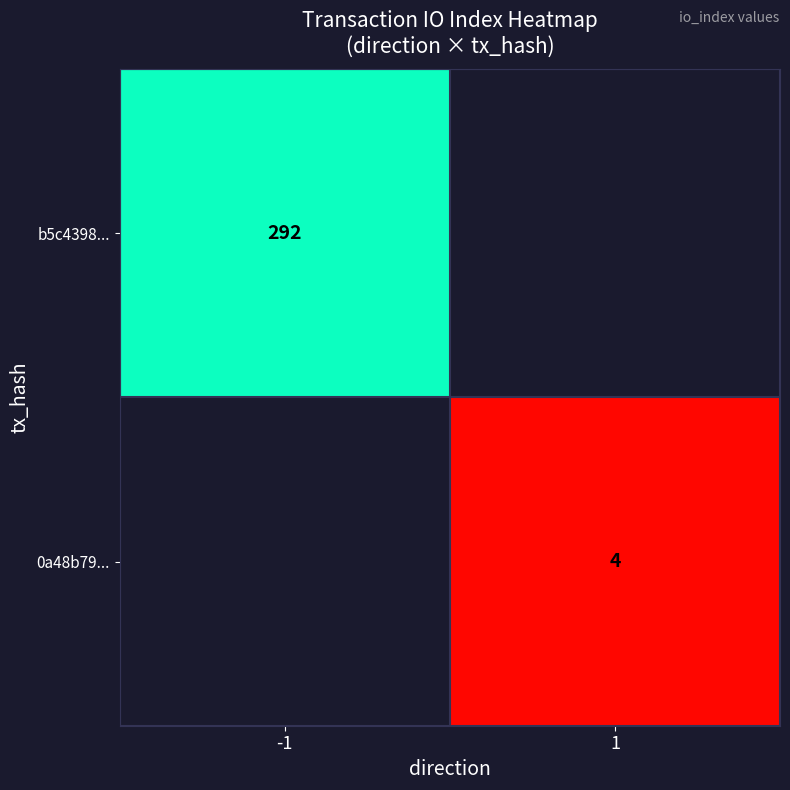

What is the minimum value shown in the chart?

4.0